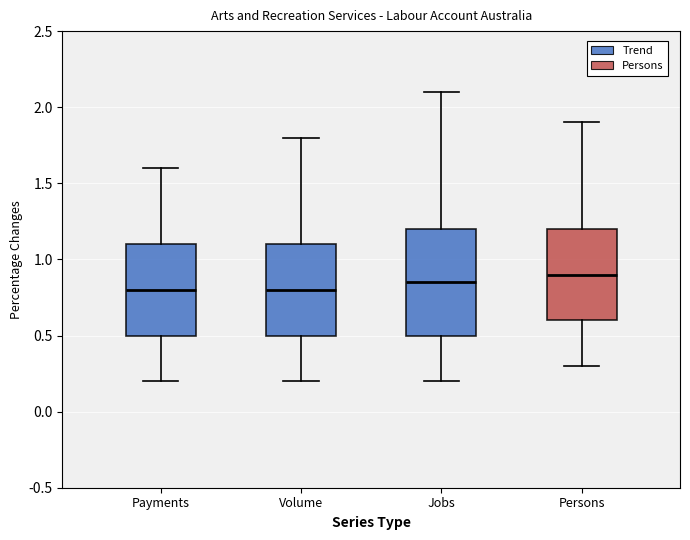

Which box is the tallest, from its lower edge to its upper edge?

Jobs